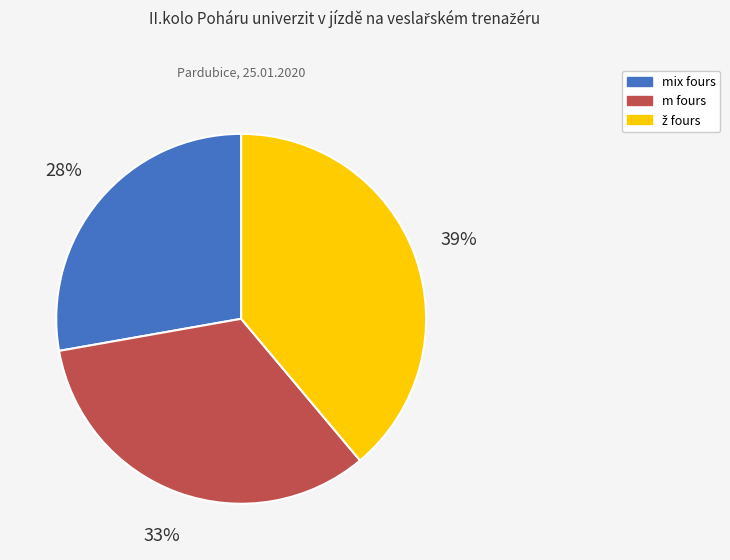

How many segments does this pie chart have?

3